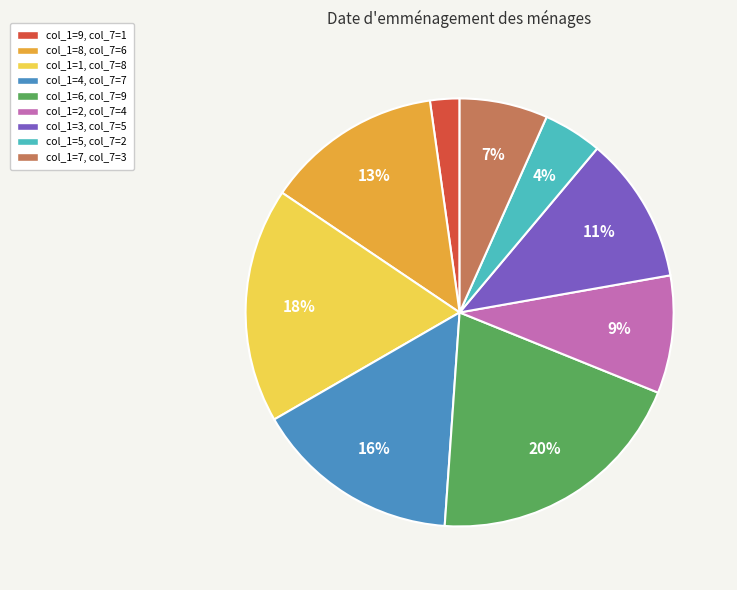

Is there a majority slice in this chart?

No